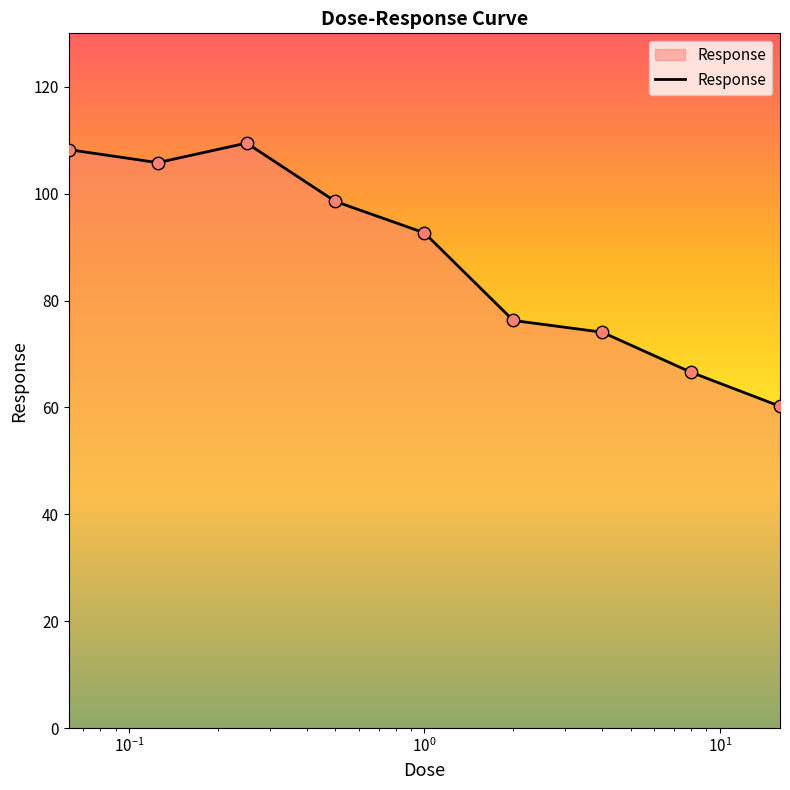

What is the difference between the maximum and minimum values?

49.3